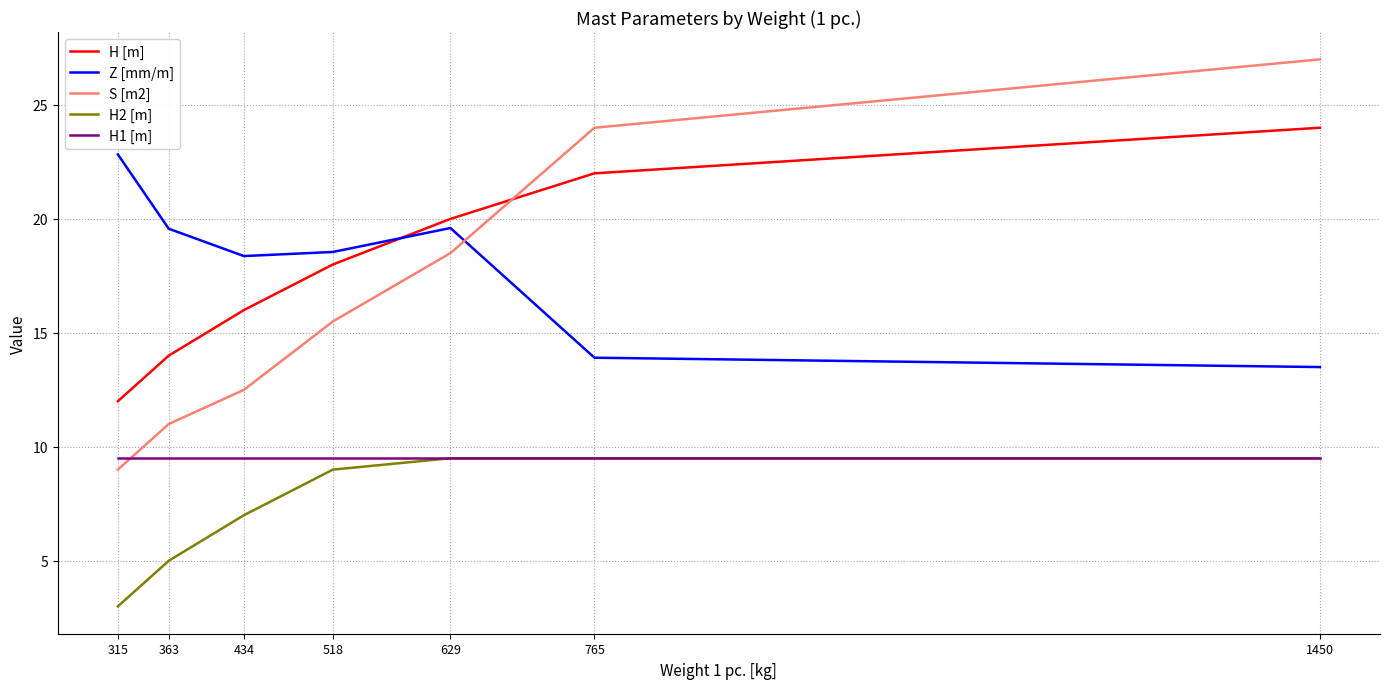

What is the spread (max minus min) of values at 434?

11.4